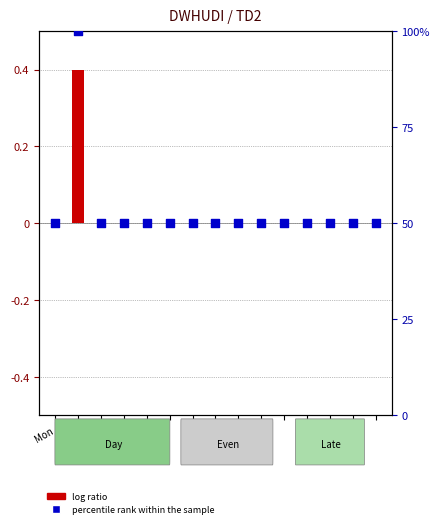

Is the value of log ratio at Tue greater than the value of percentile rank within the sample at Mon?

No